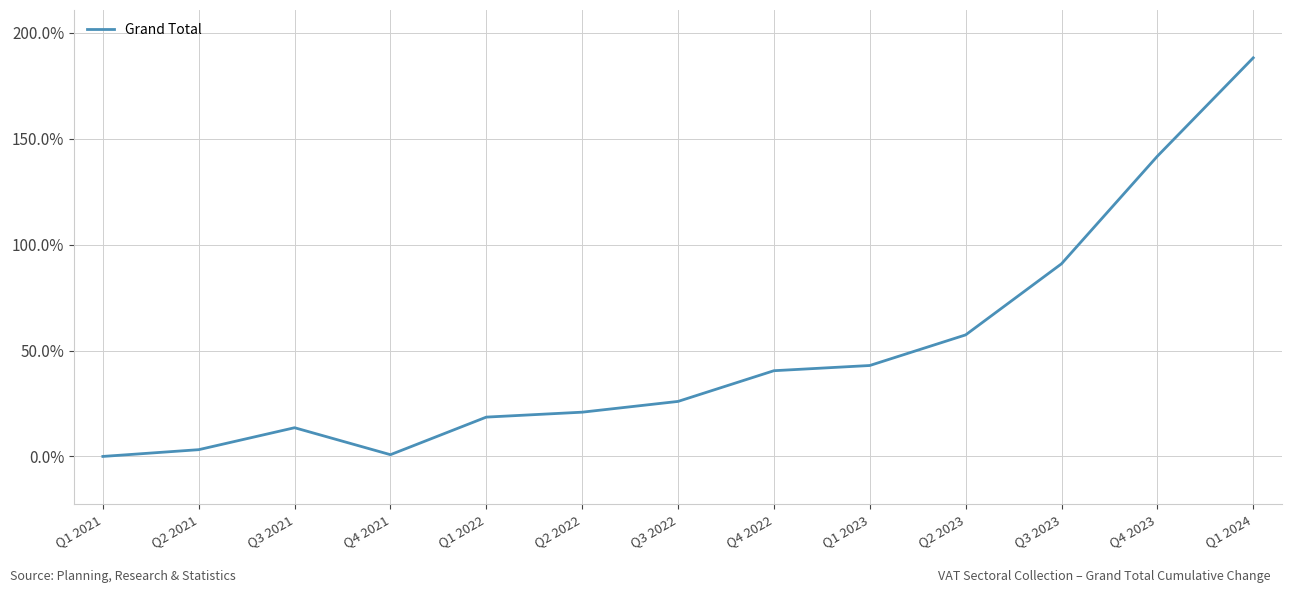

Where does the data first go above 25?

Q3 2022